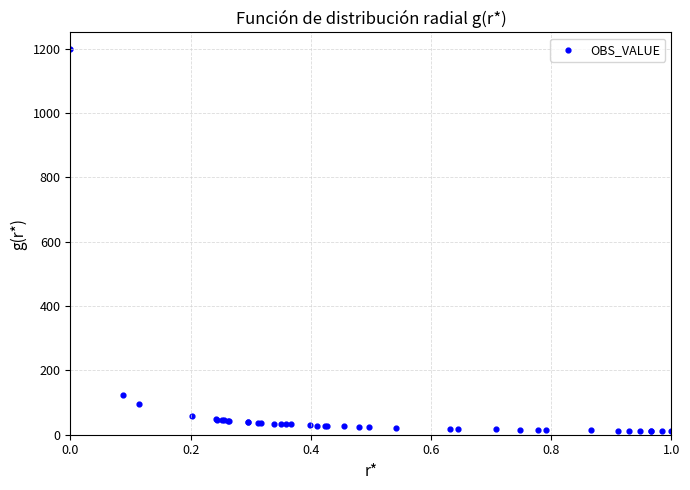

What Y value in the scatter plot is closest to 605?

124.3